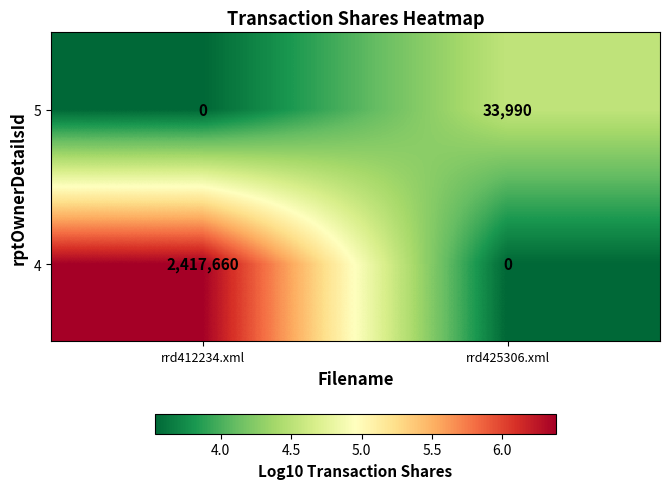

Which series has the largest range (max minus min)?

4